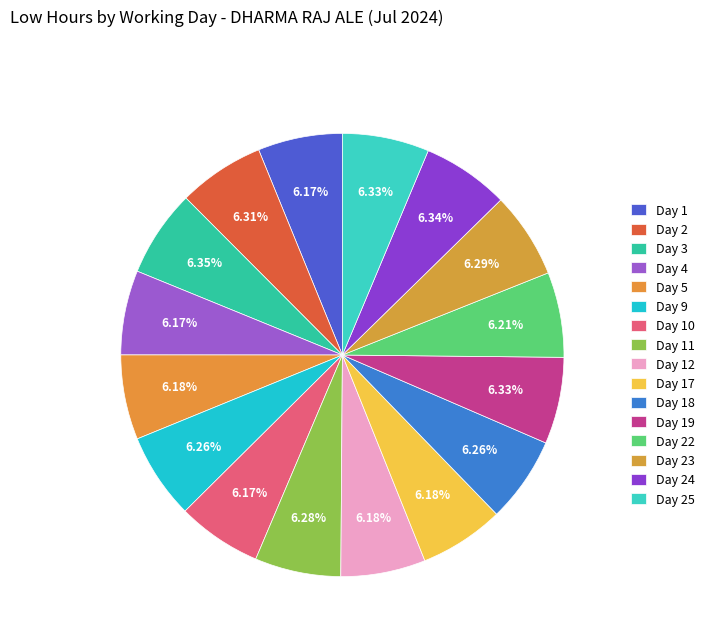

Do Day 17 and Day 9 together represent more than half of the pie?

No